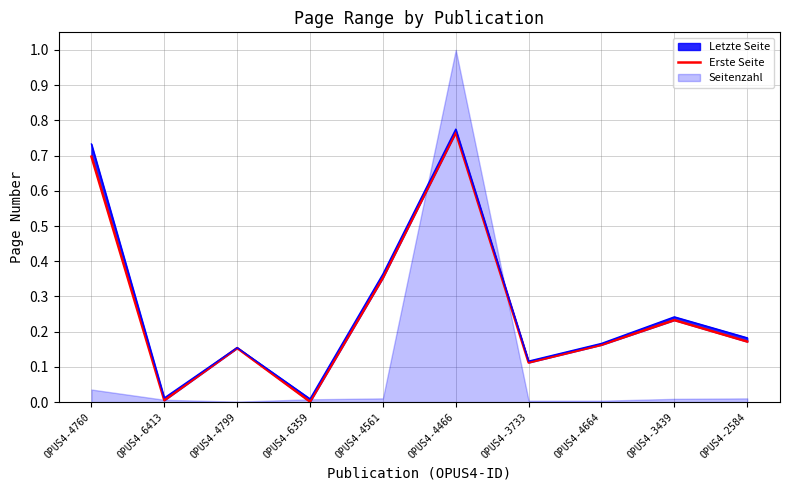

What is the difference between the second highest and minimum values?

0.7